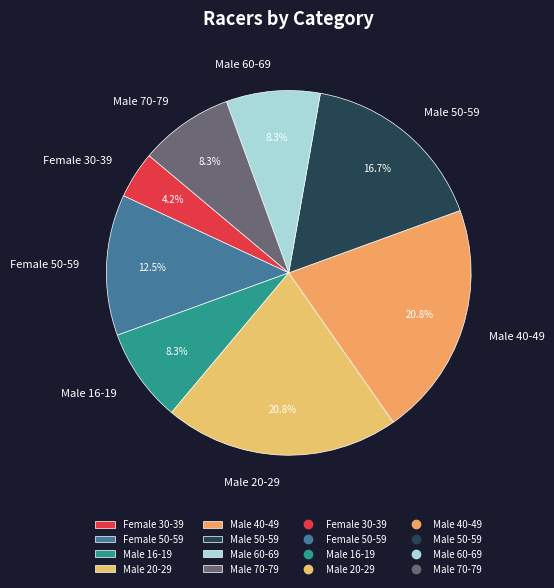

To the nearest percent, what is the difference between the largest and smallest slice percentages?

17%